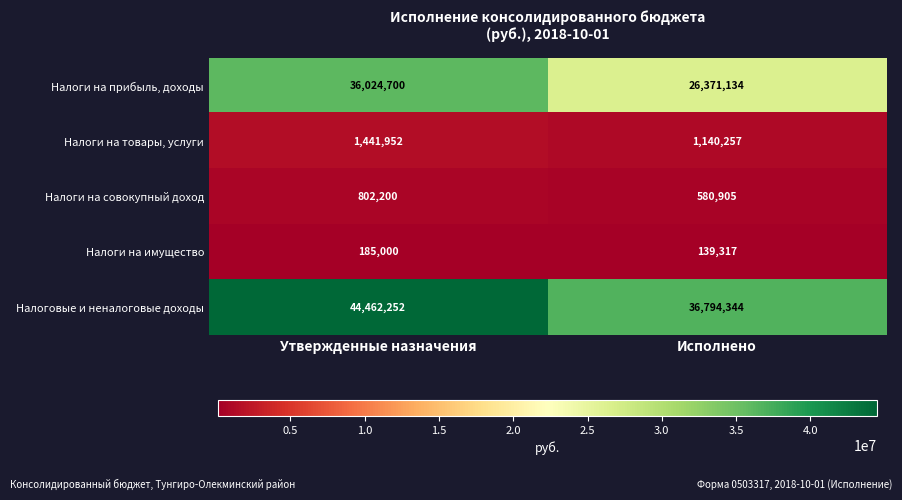

How many series are shown in this chart?

5